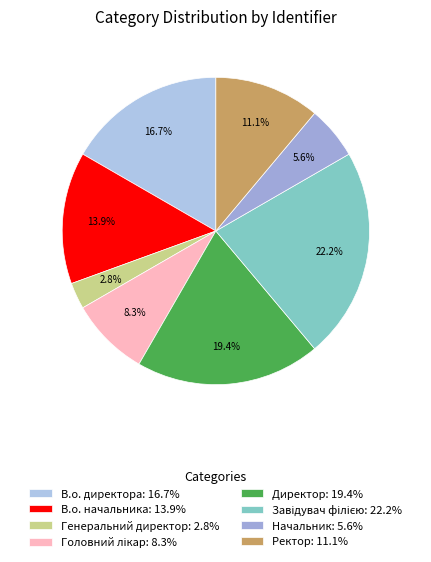

To the nearest percent, what percentage of the pie is Начальник?

6%